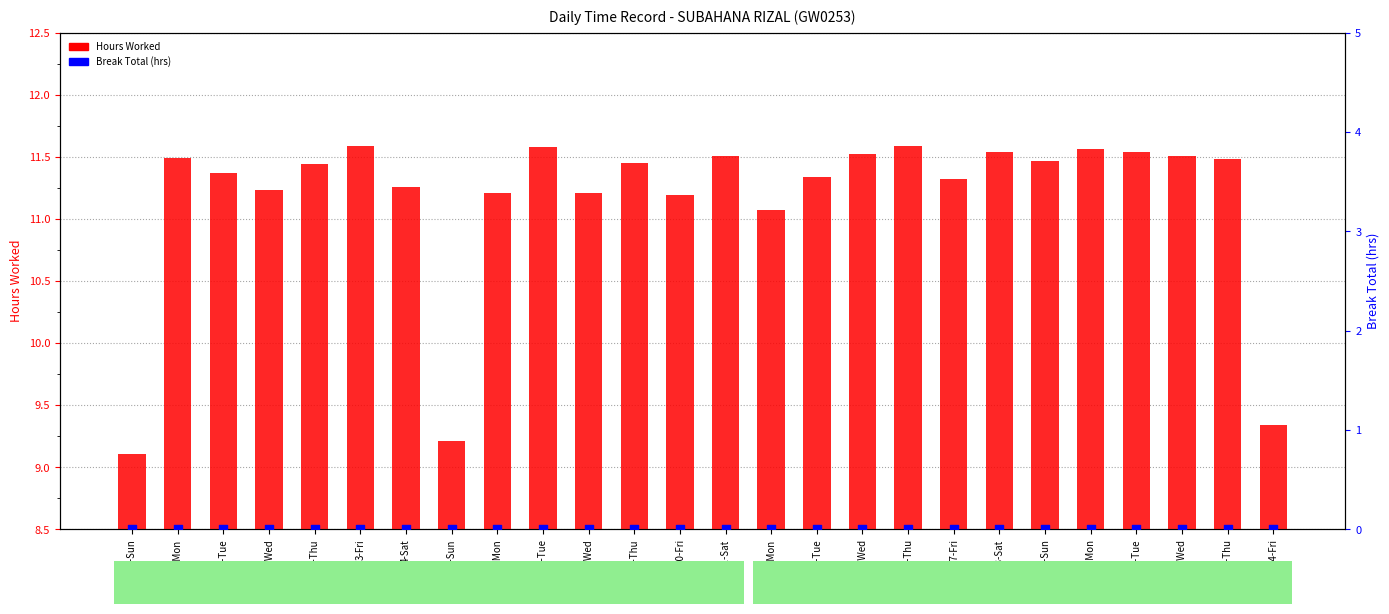

What is the total value across all series at 20-Mon?

11.6